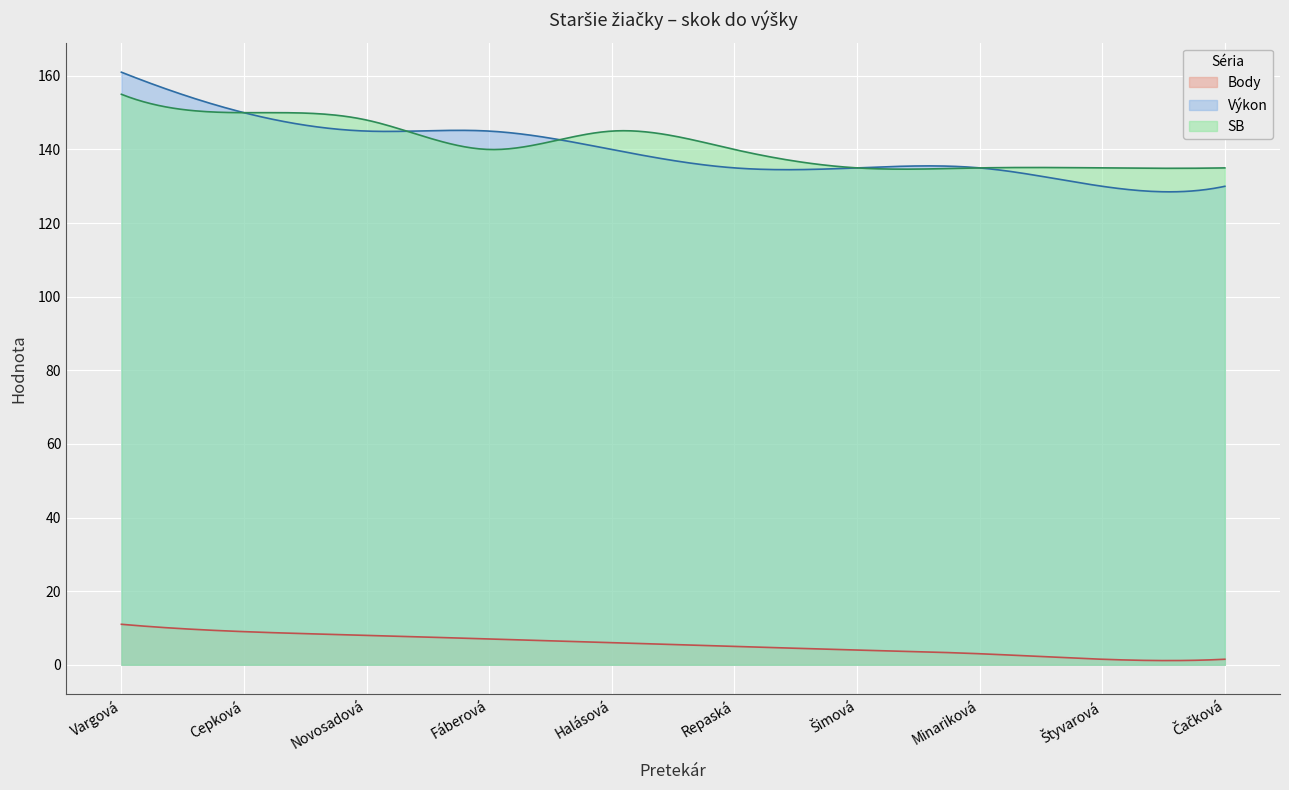

What position from the right is Šimová?

4